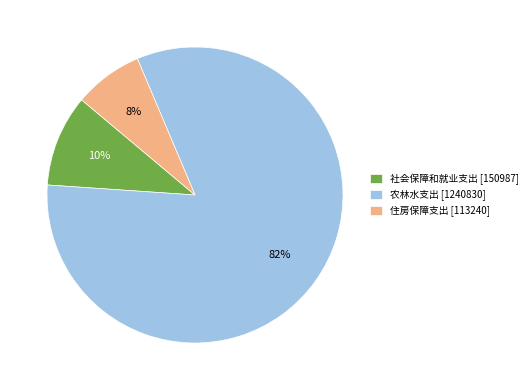

To the nearest percent, what is the average slice percentage?

33%